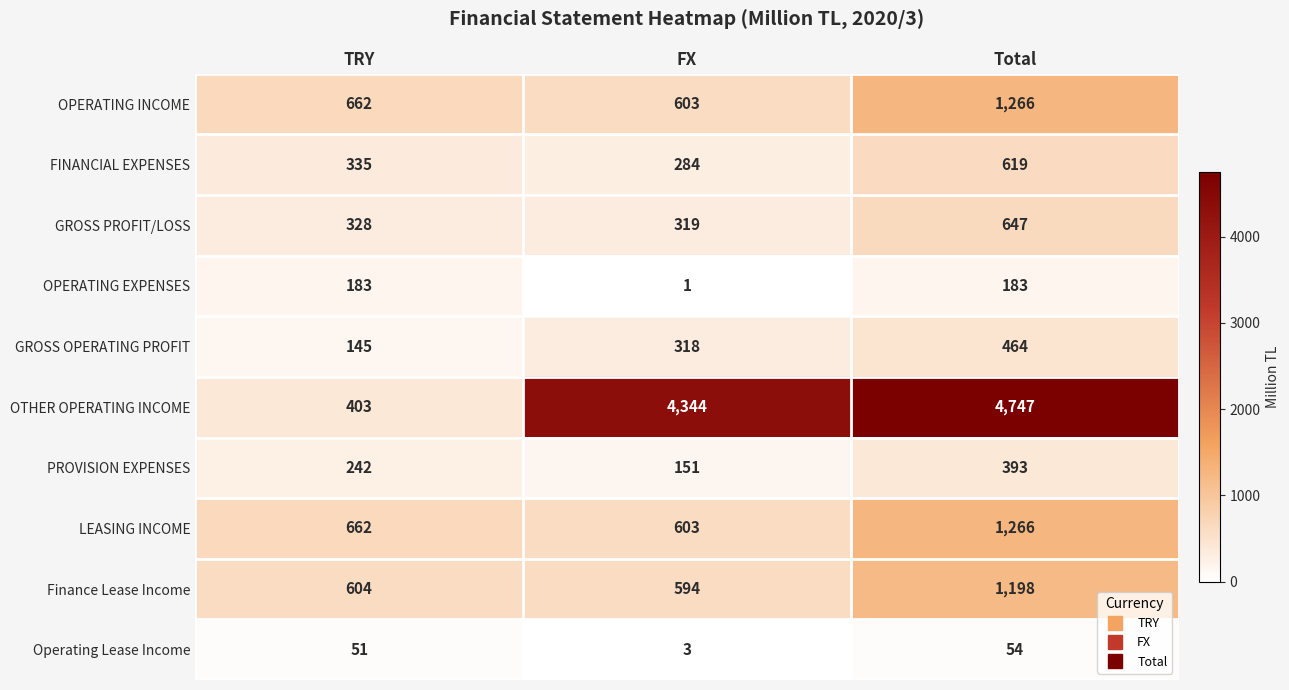

Which series has the largest range (max minus min)?

OTHER OPERATING INCOME